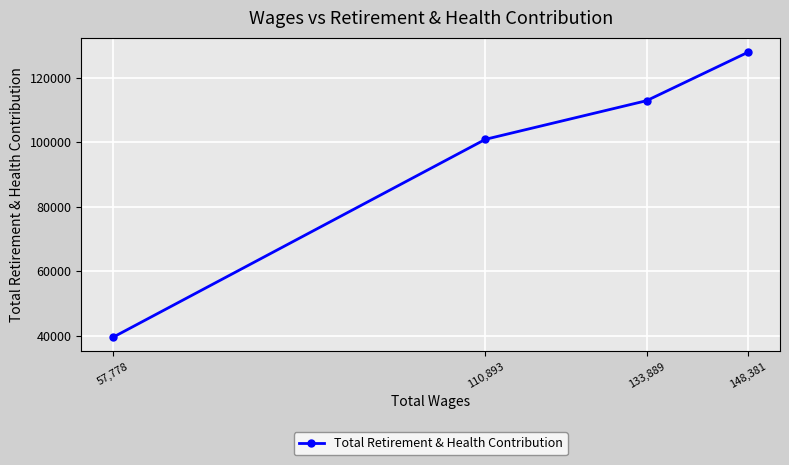

Reading left to right, transcribe all the data shown in this chart.

57,778=39598	110,893=100869	133,889=112834	148,381=127860